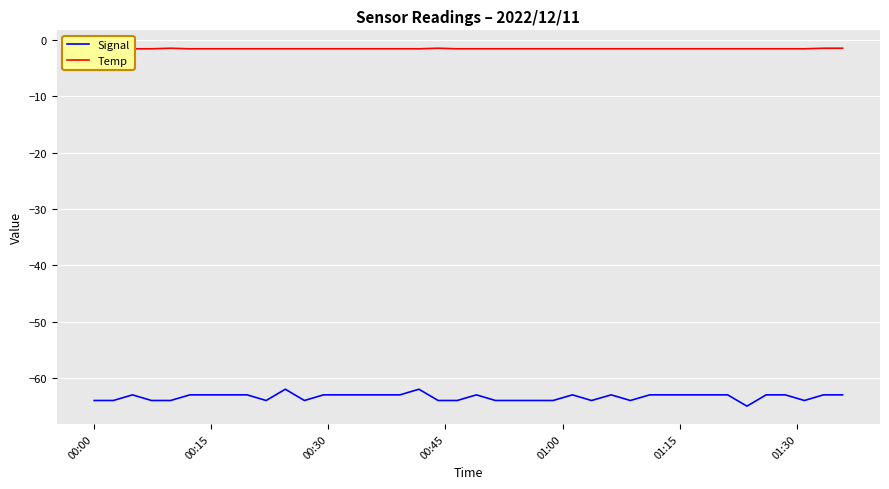

Which series has the largest total across all categories?

Temp